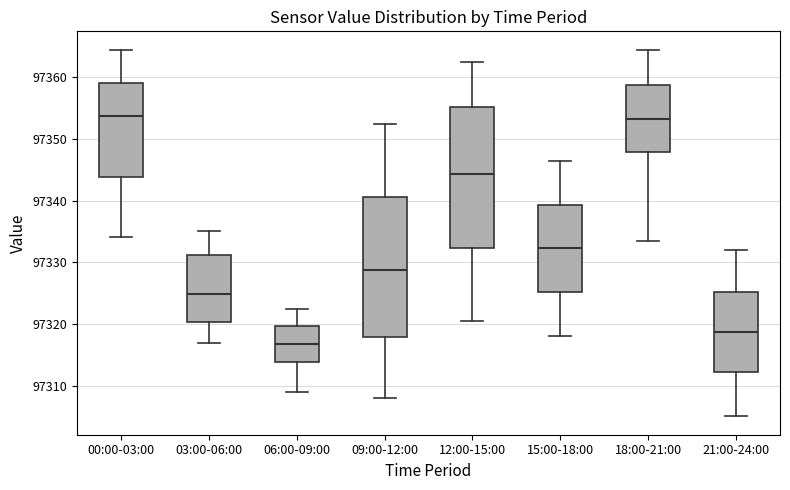

Where is the lower edge of the box for 09:00-12:00 on the y-axis? The values are not printed on the chart, so give them approximately, as read against the axis.

97318